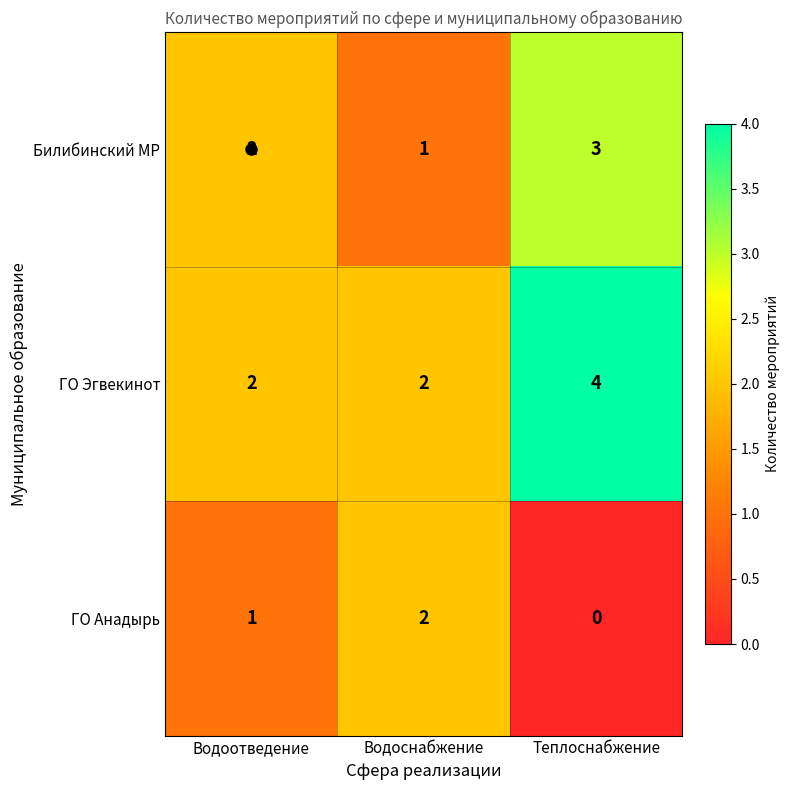

What is the sum of the Билибинский МР values at Водоотведение and Теплоснабжение?

5